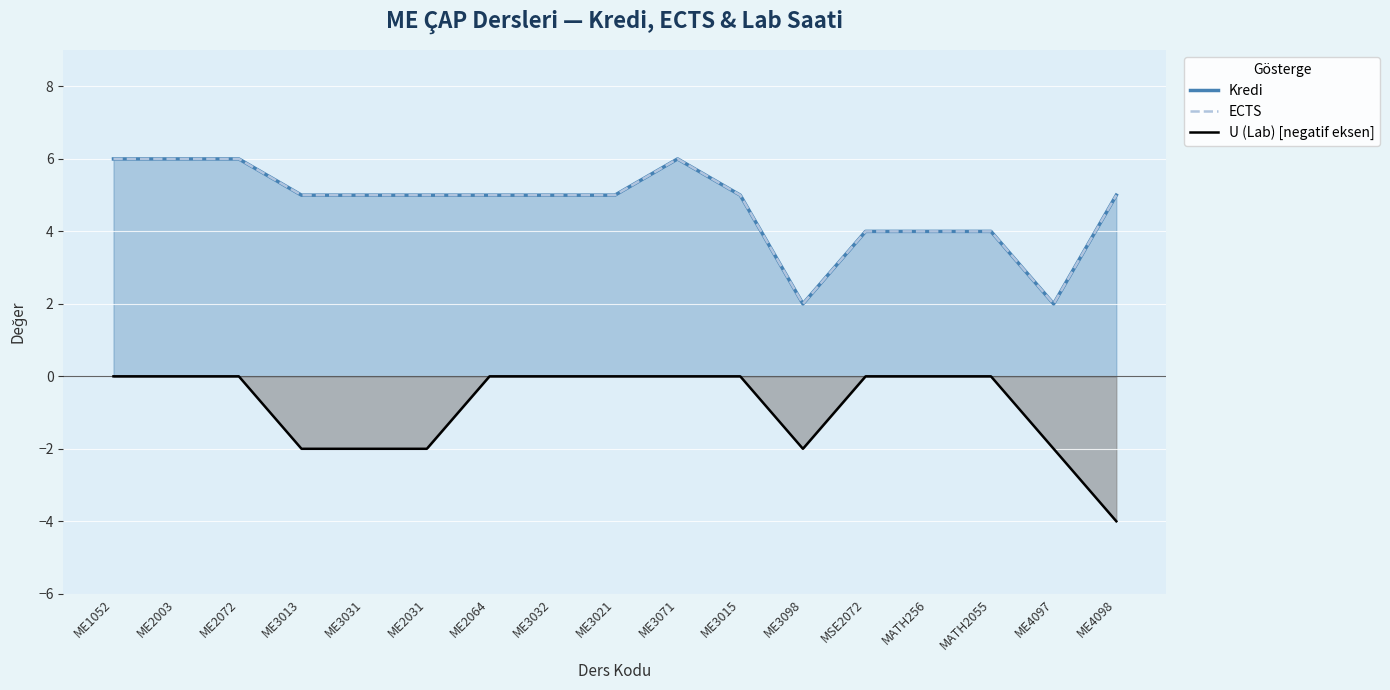

Rank the series by their maximum value, from highest to lowest.

Kredi, ECTS, U (Lab) [negatif eksen]